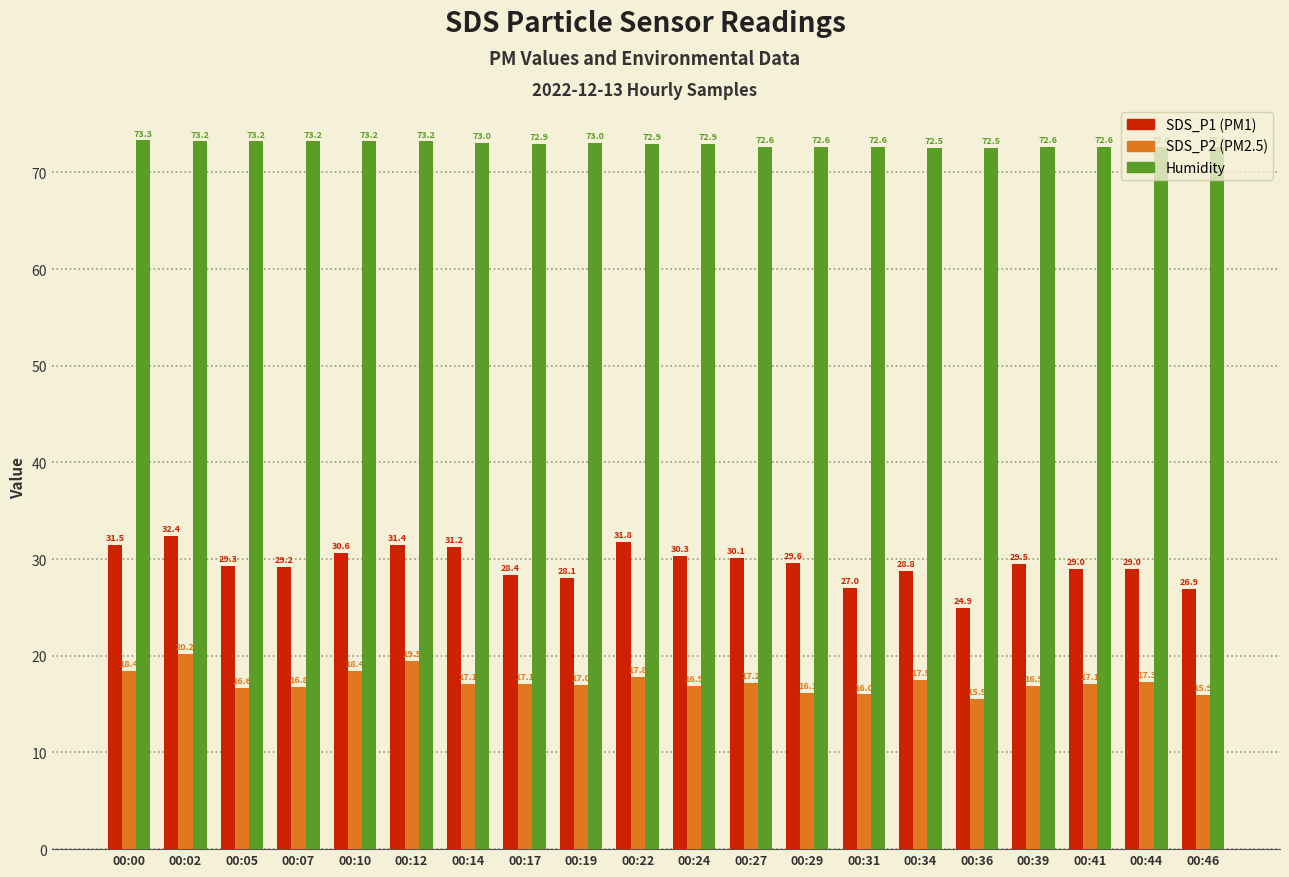

What is the total value across all series at 00:07?

119.2